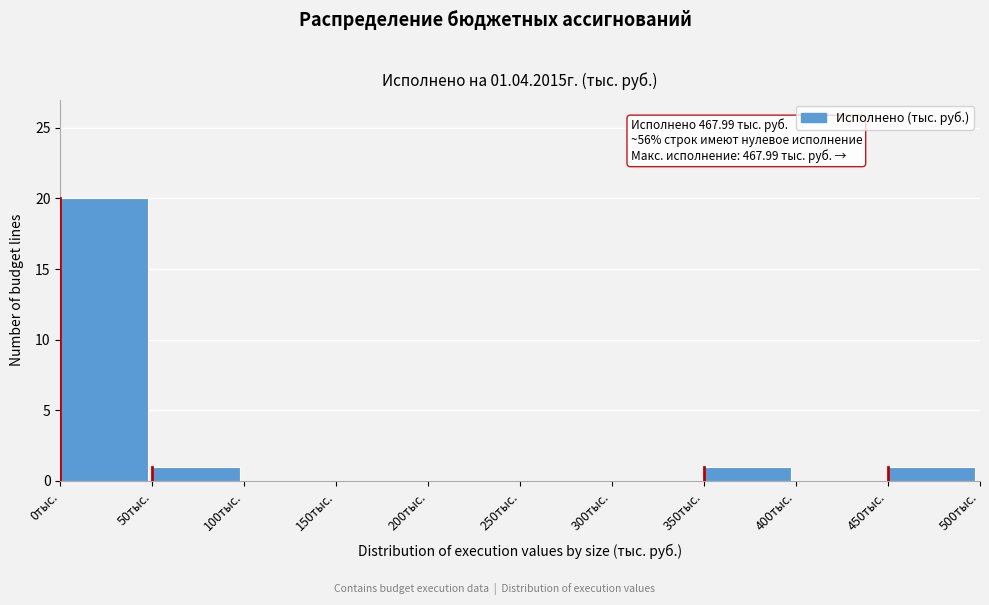

Over which range of the x-axis is the bar tallest?

0 to 50